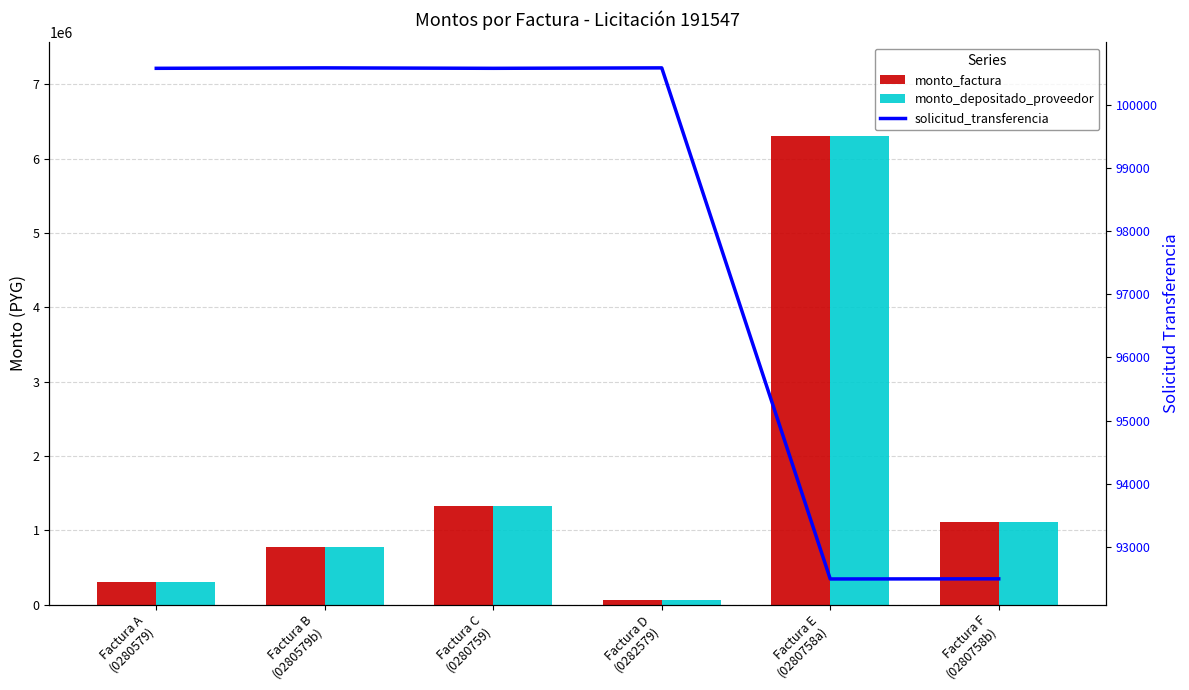

How many groups of bars are there?

6